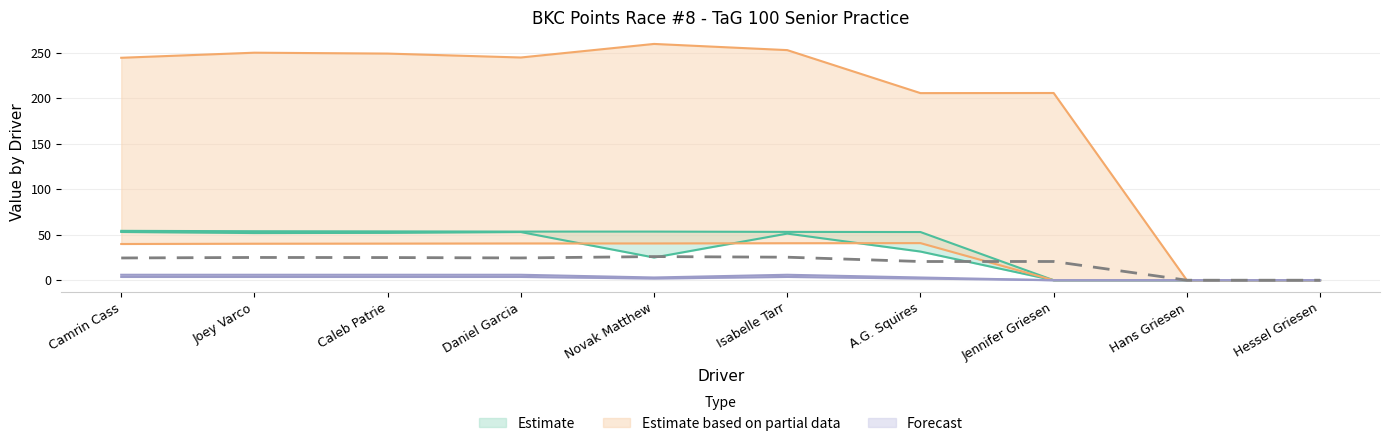

What is the label of the 10th point from the right?

Camrin Cass